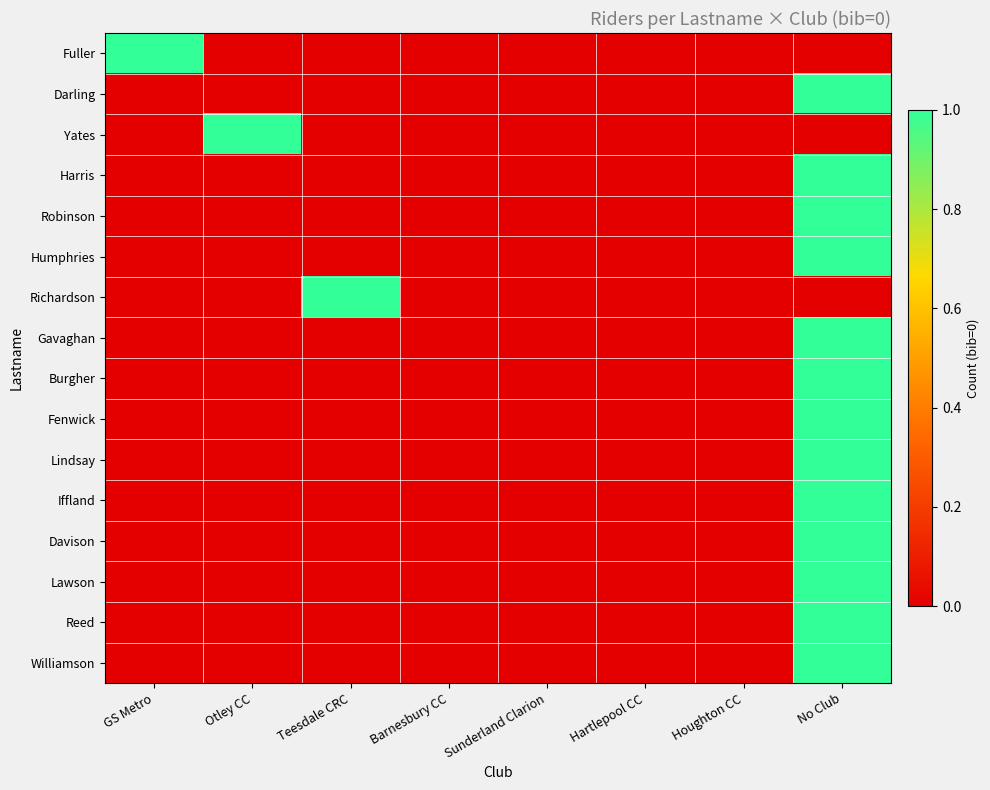

Reading left to right, list all the values displayed in this chart.

Fuller: GS Metro=1	Otley CC=0	Teesdale CRC=0	Barnesbury CC=0	Sunderland Clarion=0	Hartlepool CC=0	Houghton CC=0	No Club=0
Darling: GS Metro=0	Otley CC=0	Teesdale CRC=0	Barnesbury CC=0	Sunderland Clarion=0	Hartlepool CC=0	Houghton CC=0	No Club=1
Yates: GS Metro=0	Otley CC=1	Teesdale CRC=0	Barnesbury CC=0	Sunderland Clarion=0	Hartlepool CC=0	Houghton CC=0	No Club=0
Harris: GS Metro=0	Otley CC=0	Teesdale CRC=0	Barnesbury CC=0	Sunderland Clarion=0	Hartlepool CC=0	Houghton CC=0	No Club=1
Robinson: GS Metro=0	Otley CC=0	Teesdale CRC=0	Barnesbury CC=0	Sunderland Clarion=0	Hartlepool CC=0	Houghton CC=0	No Club=1
Humphries: GS Metro=0	Otley CC=0	Teesdale CRC=0	Barnesbury CC=0	Sunderland Clarion=0	Hartlepool CC=0	Houghton CC=0	No Club=1
Richardson: GS Metro=0	Otley CC=0	Teesdale CRC=1	Barnesbury CC=0	Sunderland Clarion=0	Hartlepool CC=0	Houghton CC=0	No Club=0
Gavaghan: GS Metro=0	Otley CC=0	Teesdale CRC=0	Barnesbury CC=0	Sunderland Clarion=0	Hartlepool CC=0	Houghton CC=0	No Club=1
Burgher: GS Metro=0	Otley CC=0	Teesdale CRC=0	Barnesbury CC=0	Sunderland Clarion=0	Hartlepool CC=0	Houghton CC=0	No Club=1
Fenwick: GS Metro=0	Otley CC=0	Teesdale CRC=0	Barnesbury CC=0	Sunderland Clarion=0	Hartlepool CC=0	Houghton CC=0	No Club=1
Lindsay: GS Metro=0	Otley CC=0	Teesdale CRC=0	Barnesbury CC=0	Sunderland Clarion=0	Hartlepool CC=0	Houghton CC=0	No Club=1
Iffland: GS Metro=0	Otley CC=0	Teesdale CRC=0	Barnesbury CC=0	Sunderland Clarion=0	Hartlepool CC=0	Houghton CC=0	No Club=1
Davison: GS Metro=0	Otley CC=0	Teesdale CRC=0	Barnesbury CC=0	Sunderland Clarion=0	Hartlepool CC=0	Houghton CC=0	No Club=1
Lawson: GS Metro=0	Otley CC=0	Teesdale CRC=0	Barnesbury CC=0	Sunderland Clarion=0	Hartlepool CC=0	Houghton CC=0	No Club=1
Reed: GS Metro=0	Otley CC=0	Teesdale CRC=0	Barnesbury CC=0	Sunderland Clarion=0	Hartlepool CC=0	Houghton CC=0	No Club=1
Williamson: GS Metro=0	Otley CC=0	Teesdale CRC=0	Barnesbury CC=0	Sunderland Clarion=0	Hartlepool CC=0	Houghton CC=0	No Club=1